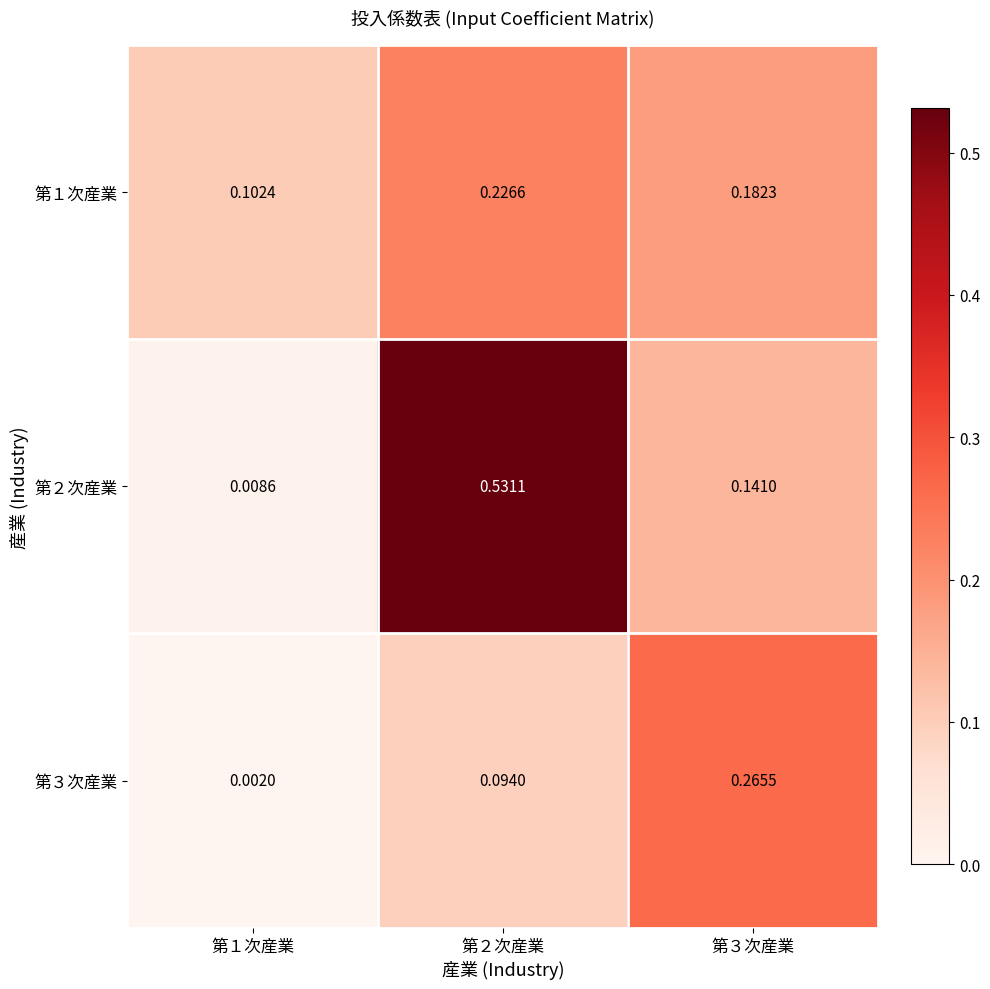

Is the value of 第３次産業 at 第３次産業 greater than the value of 第２次産業 at 第２次産業?

No